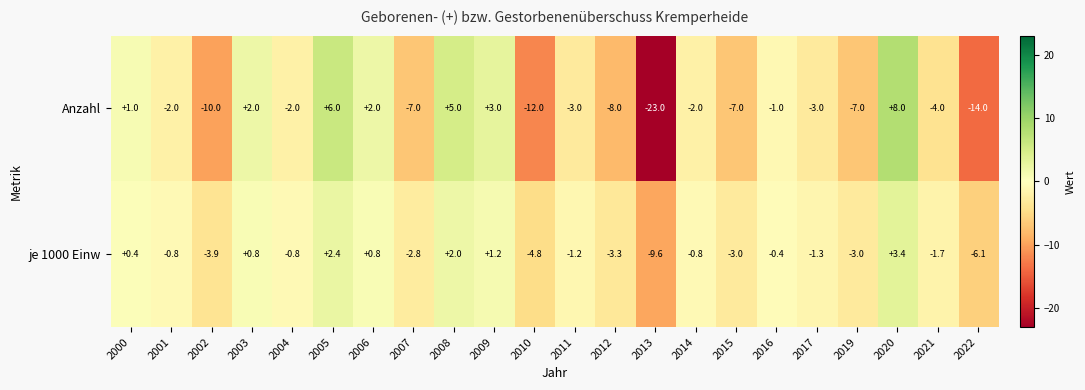

How many negative values does the je 1000 Einw series have?

15